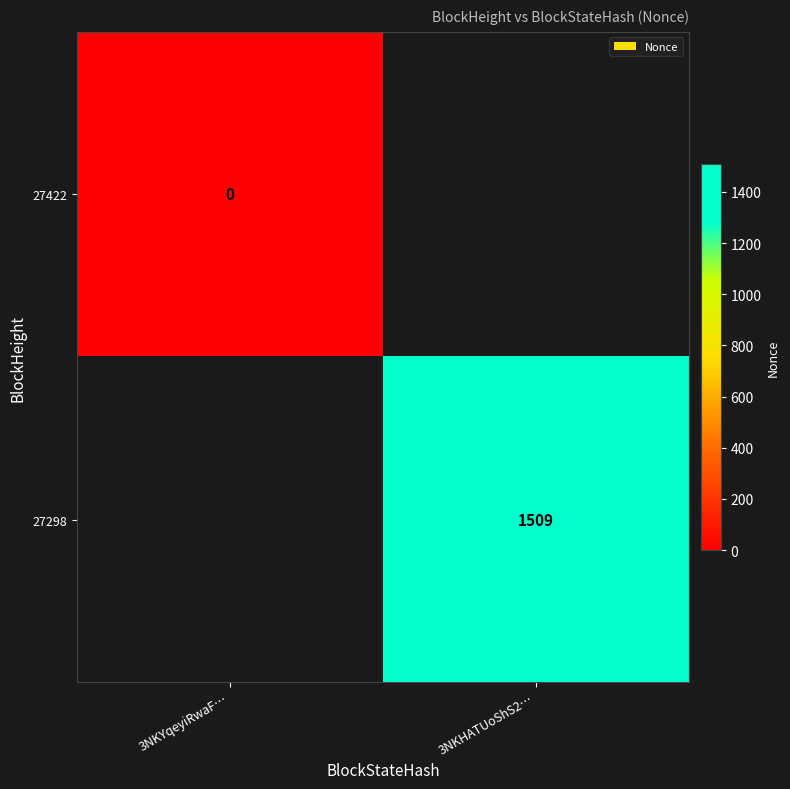

Is the value of 27298 at 3NKHATUoShS2… greater than the value of 27422 at 3NKYqeyiRwaF…?

Yes